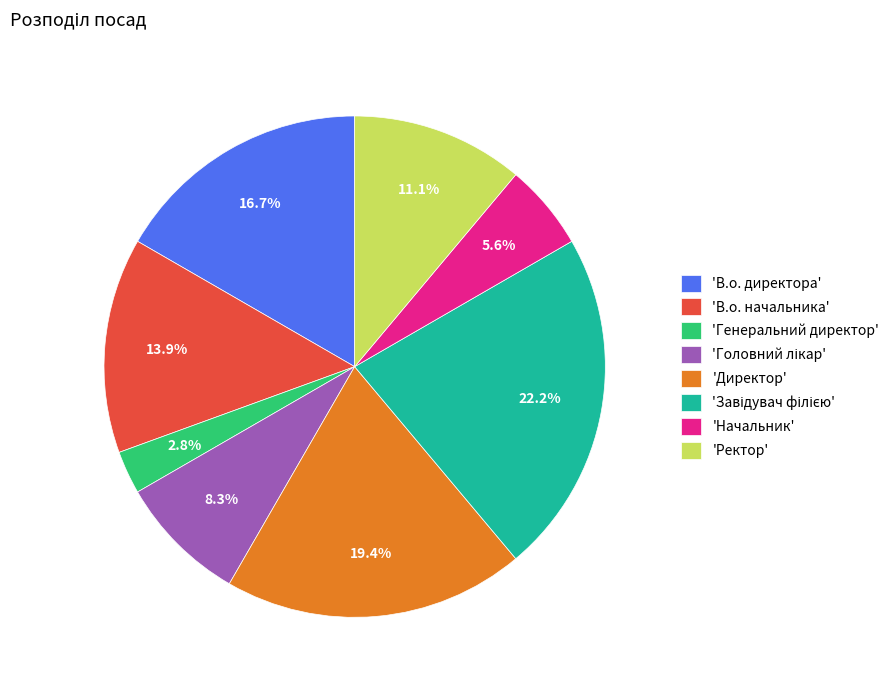

Count the number of slices in the pie.

8